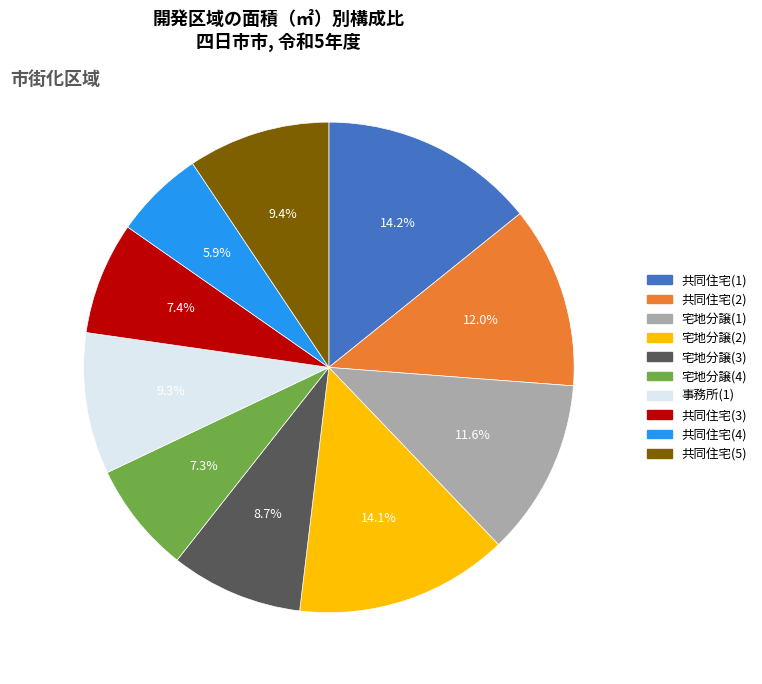

To the nearest percent, what percentage of the pie is 共同住宅(1)?

14%